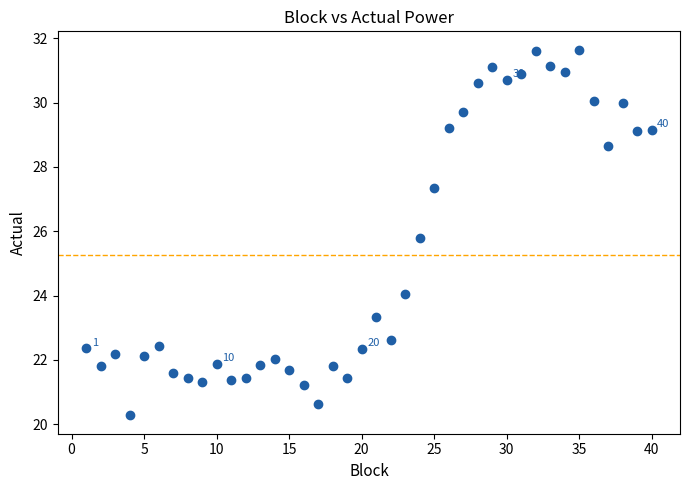

What Y value in the scatter plot is closest to 25?

25.8